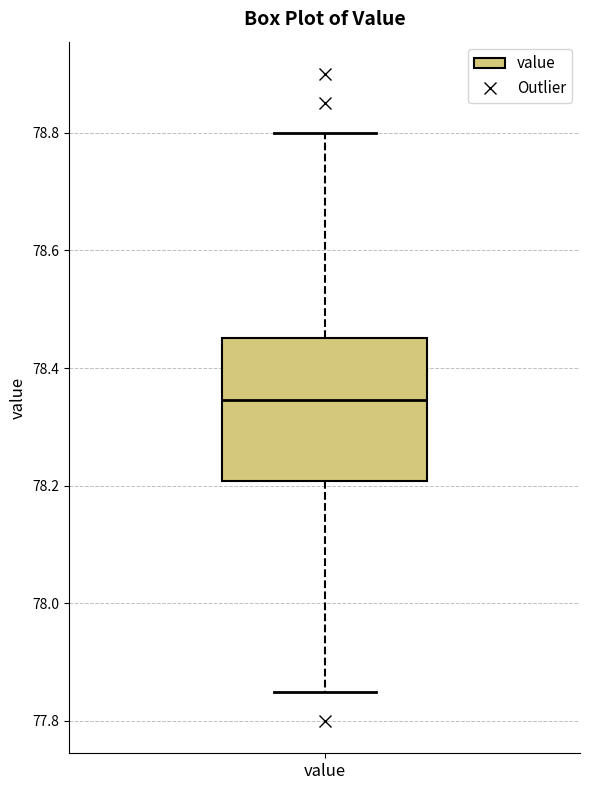

Read this box plot against the y-axis: the position of the median line, the range covered by the box, and the ends of both whiskers. The values are not printed on the chart, so give them approximately, as read against the axis.

median 78.34, box 78.20 to 78.46, whiskers 77.86 to 78.80